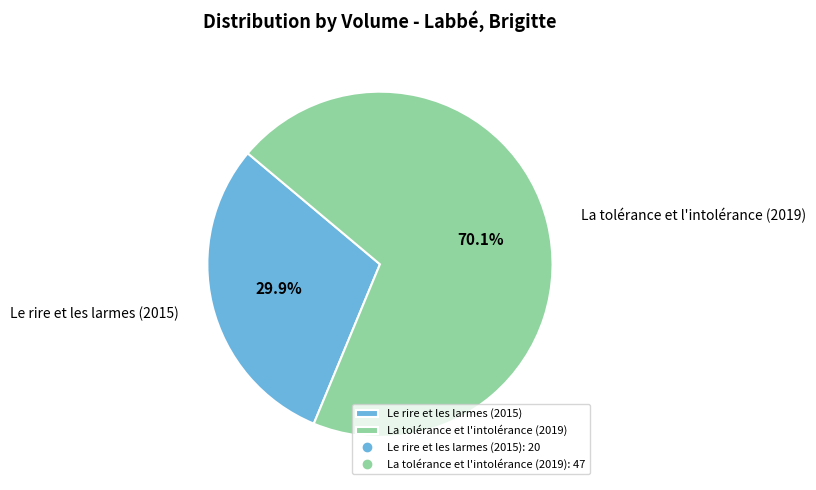

Between Le rire et les larmes (2015) and La tolérance et l'intolérance (2019), which is larger?

La tolérance et l'intolérance (2019)